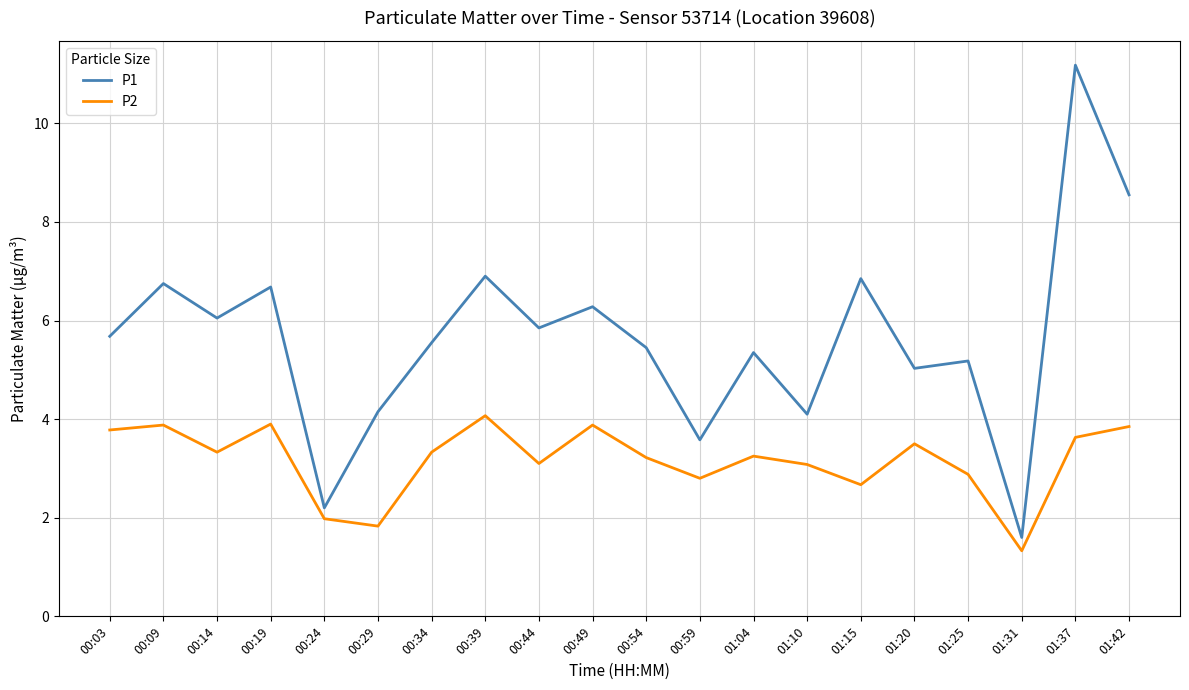

True or false: P2 has a value of 2.0 at 00:24.

True